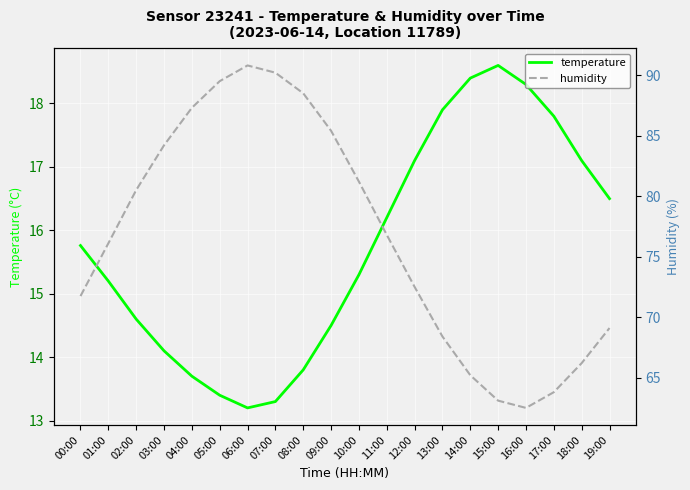

The value of humidity at 16:00 is 62.5. True or false?

True